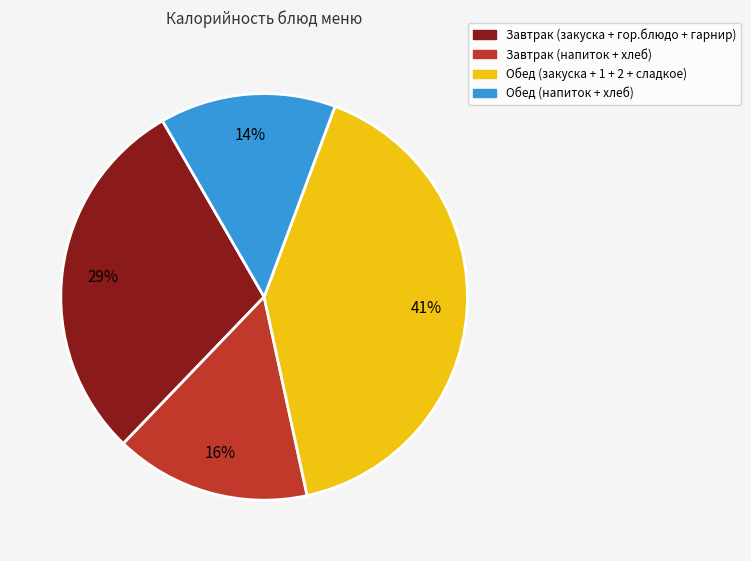

To the nearest percent, what is the average slice percentage?

25%